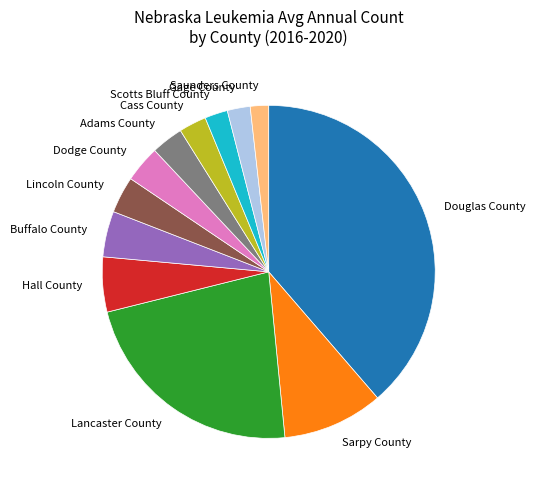

What is the largest slice in the pie chart?

Douglas County